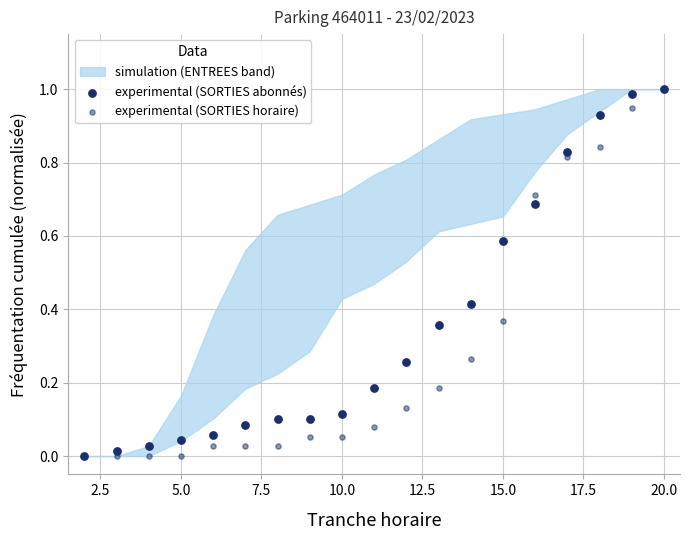

Which series contains the highest Y value?

experimental (SORTIES abonnés)